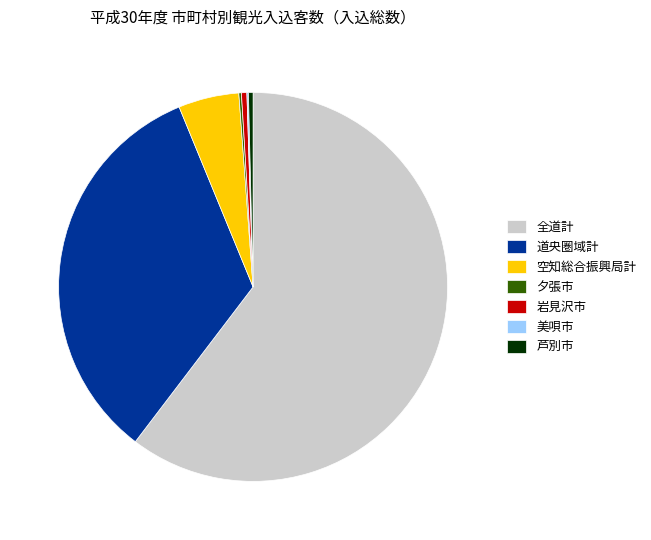

Which category has the biggest portion of the pie?

全道計